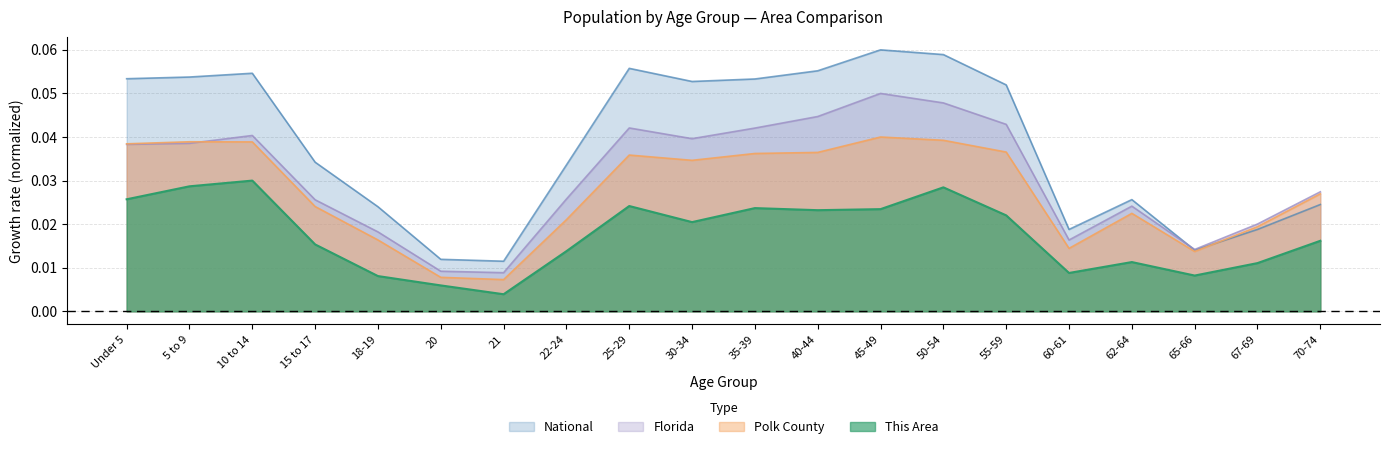

At which label does This Area reach its peak?

10 to 14